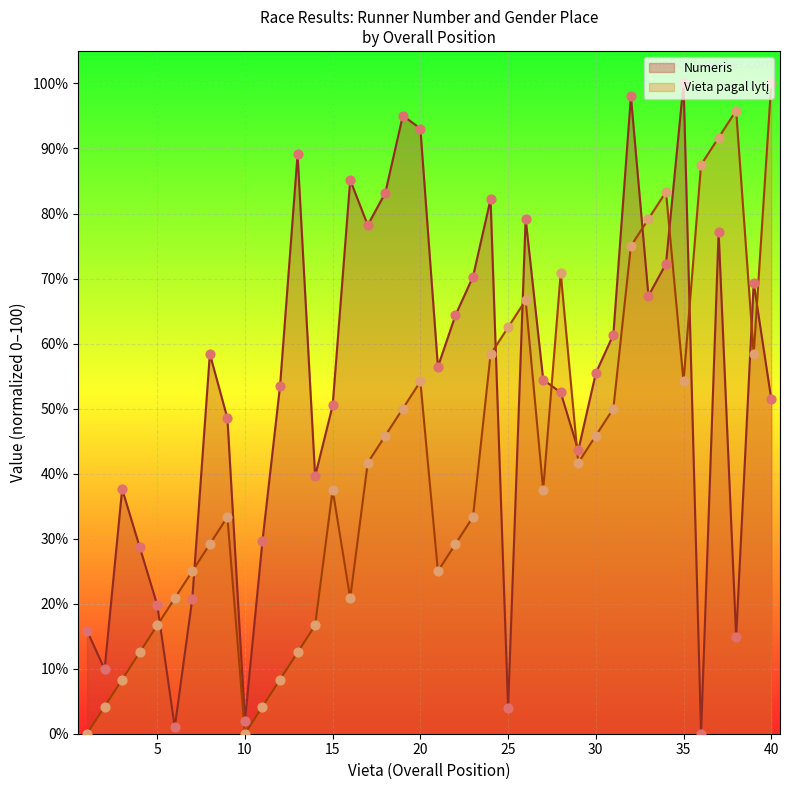

At how many categories does at least one series exceed 3?

39